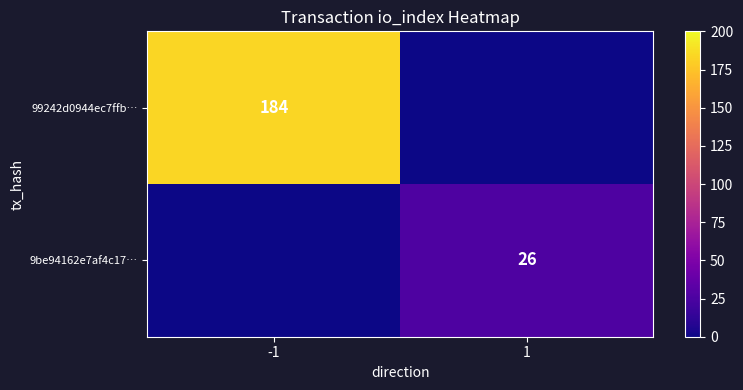

The 9be94162e7af4c17… series shows 40 at 1. True or false?

False